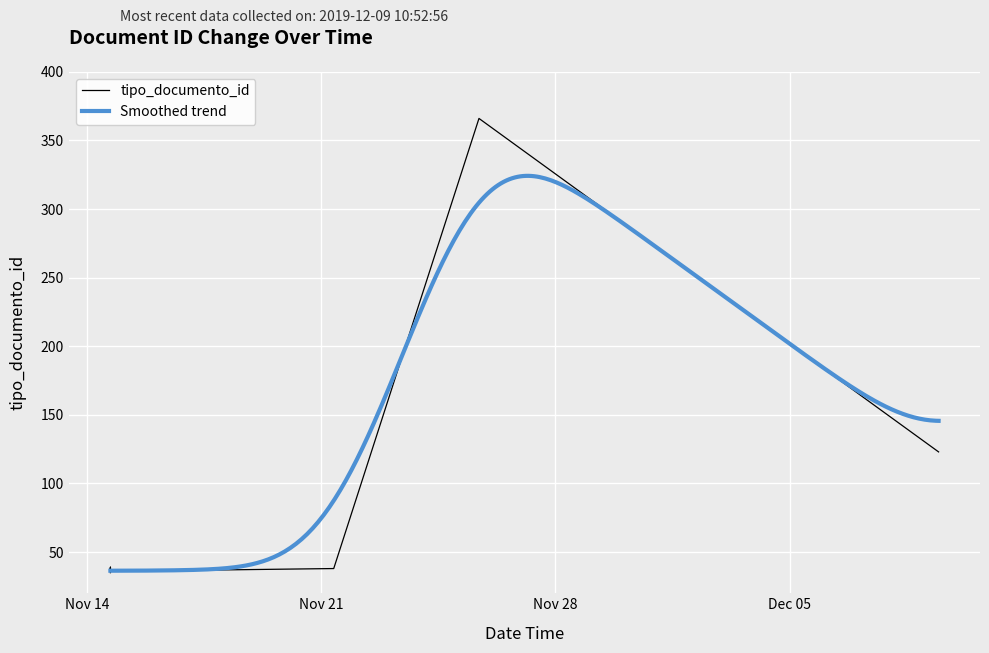

The value at 2019-11-14 16:45:51 is 20. True or false?

False